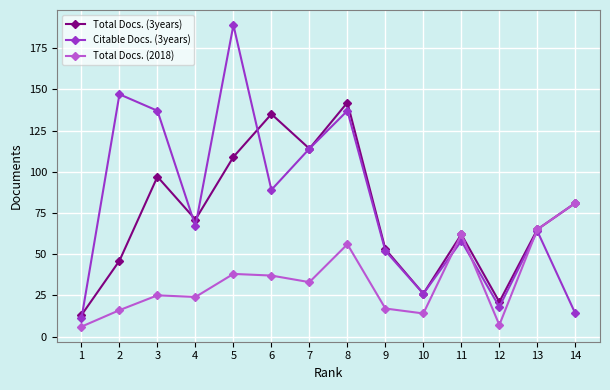

How many interior local valleys does the Citable Docs. (3years) series have?

4